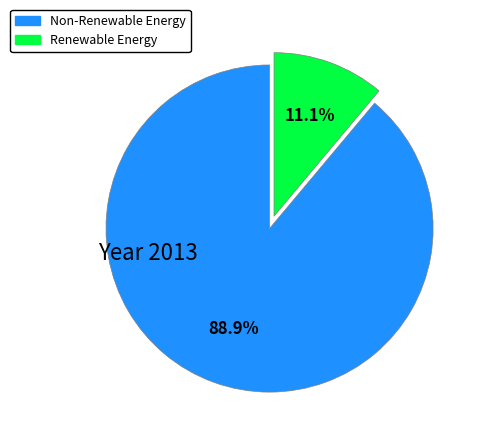

Is there any slice that represents more than half of the pie?

Yes